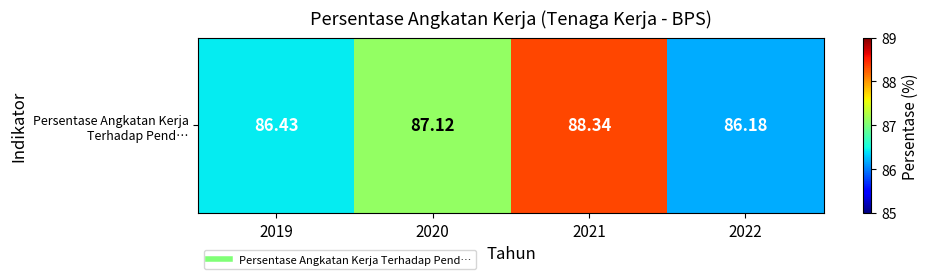

Where is the data nearest to the value 87?

2020